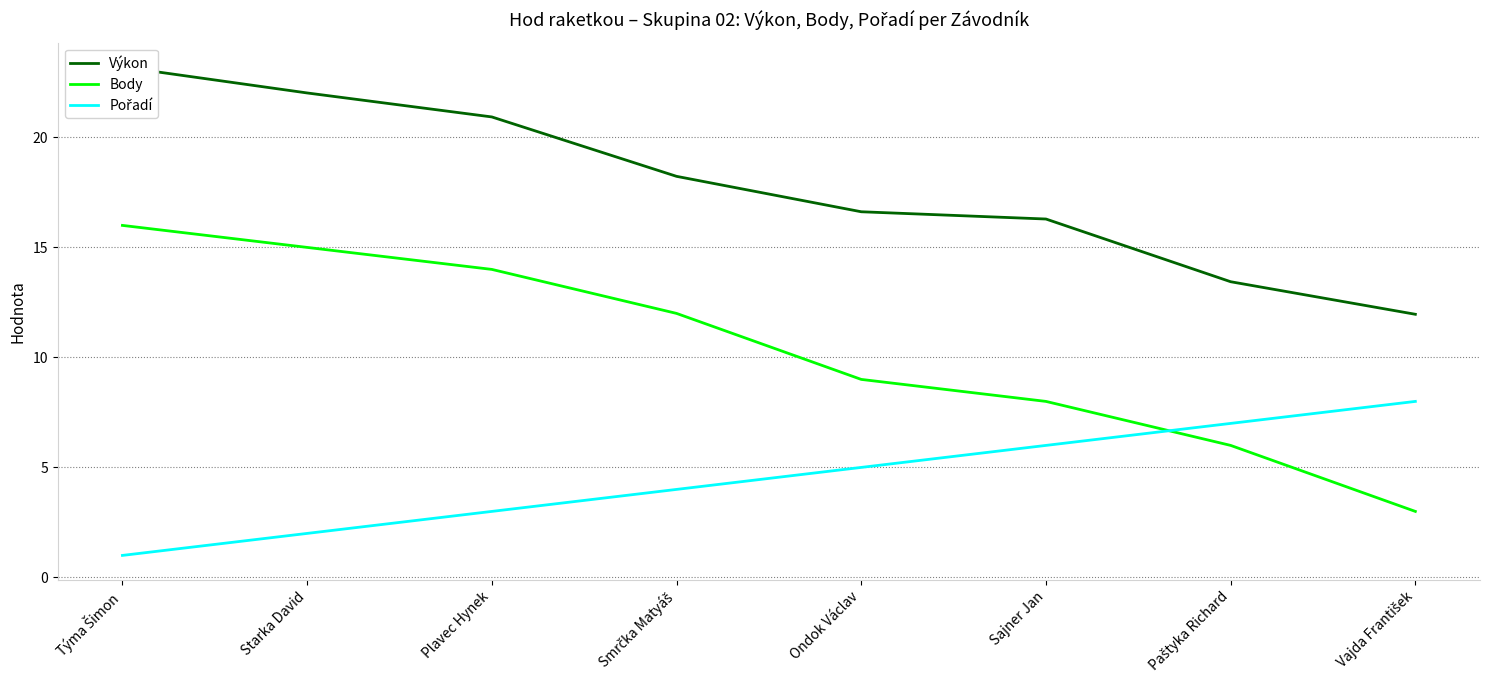

At which category is the sum across all series the highest?

Týma Šimon